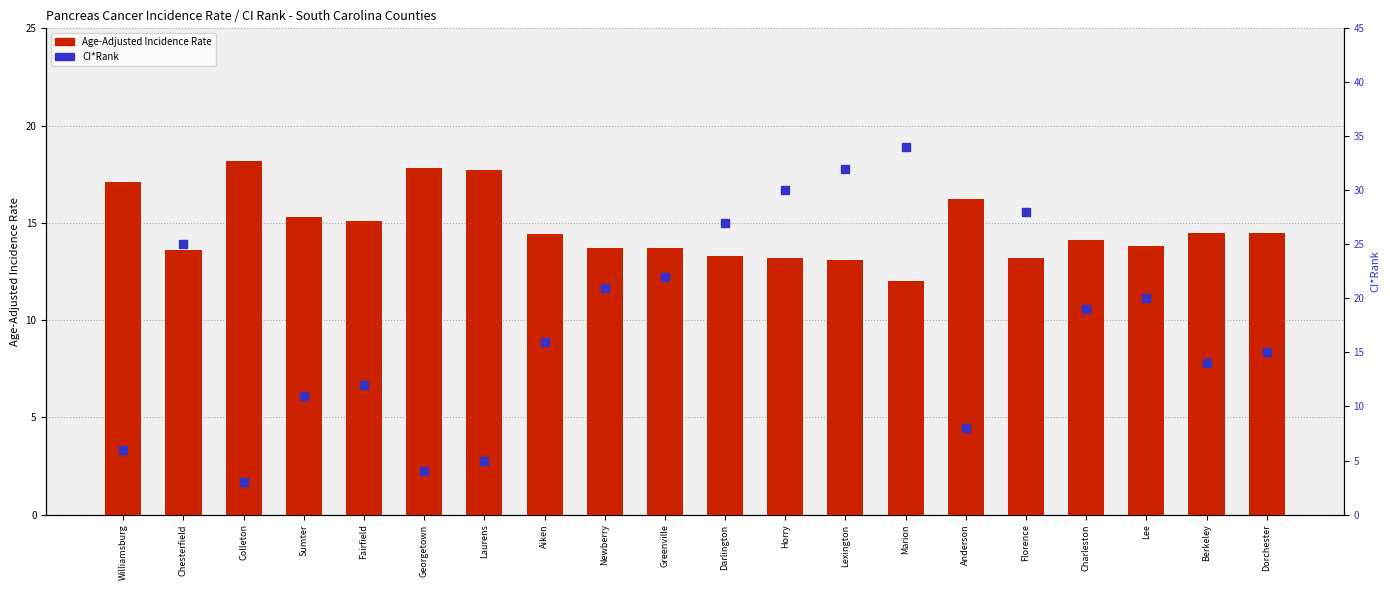

Which series has the largest total across all categories?

CI*Rank